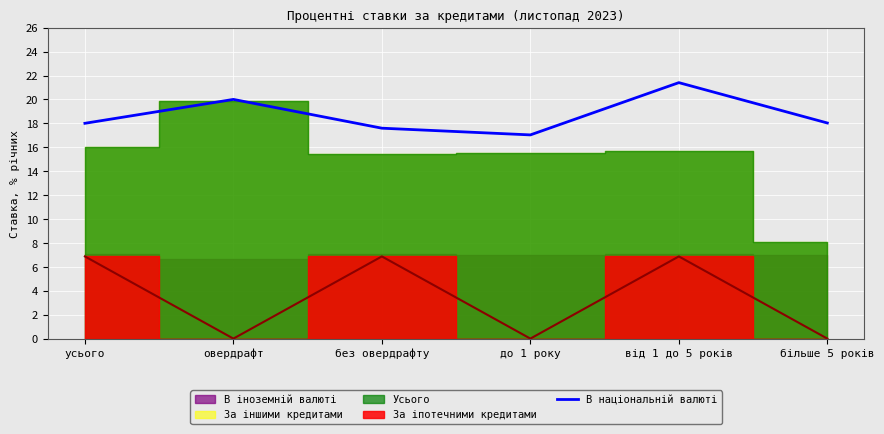

Rank the categories by value from highest to lowest.

від 1 до 5 років, овердрафт, більше 5 років, усього, без овердрафту, до 1 року